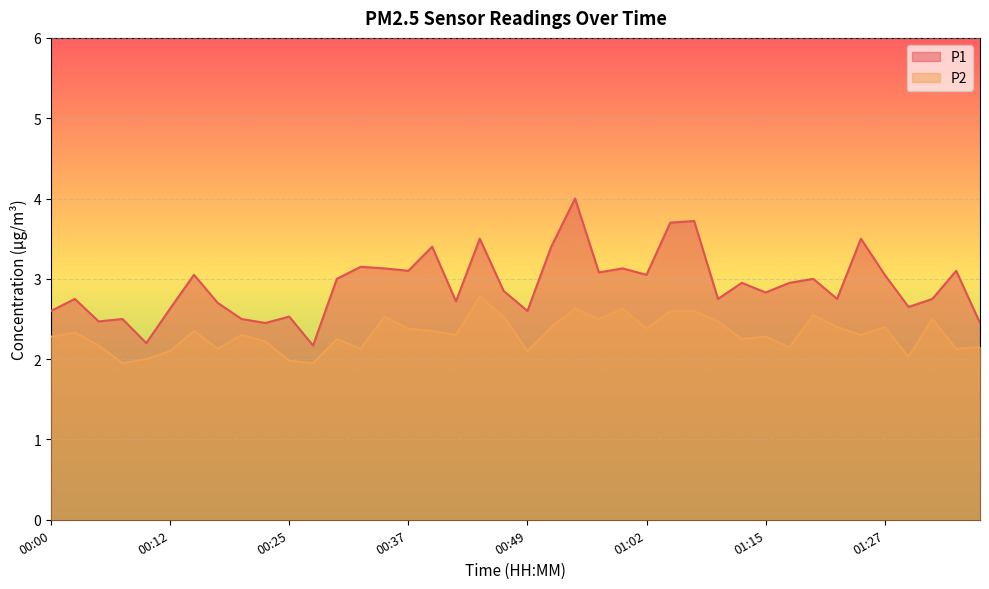

List the labels in order of P1 value, largest first.

00:54, 01:07, 01:04, 00:44, 01:25, 00:39, 00:52, 00:32, 00:35, 00:59, 00:37, 01:35, 00:57, 00:15, 01:02, 01:27, 00:30, 01:20, 01:12, 01:17, 00:47, 01:15, 00:03, 01:09, 01:22, 01:32, 00:42, 00:17, 01:30, 00:12, 00:00, 00:49, 00:25, 00:08, 00:20, 00:05, 00:22, 01:38, 00:10, 00:27